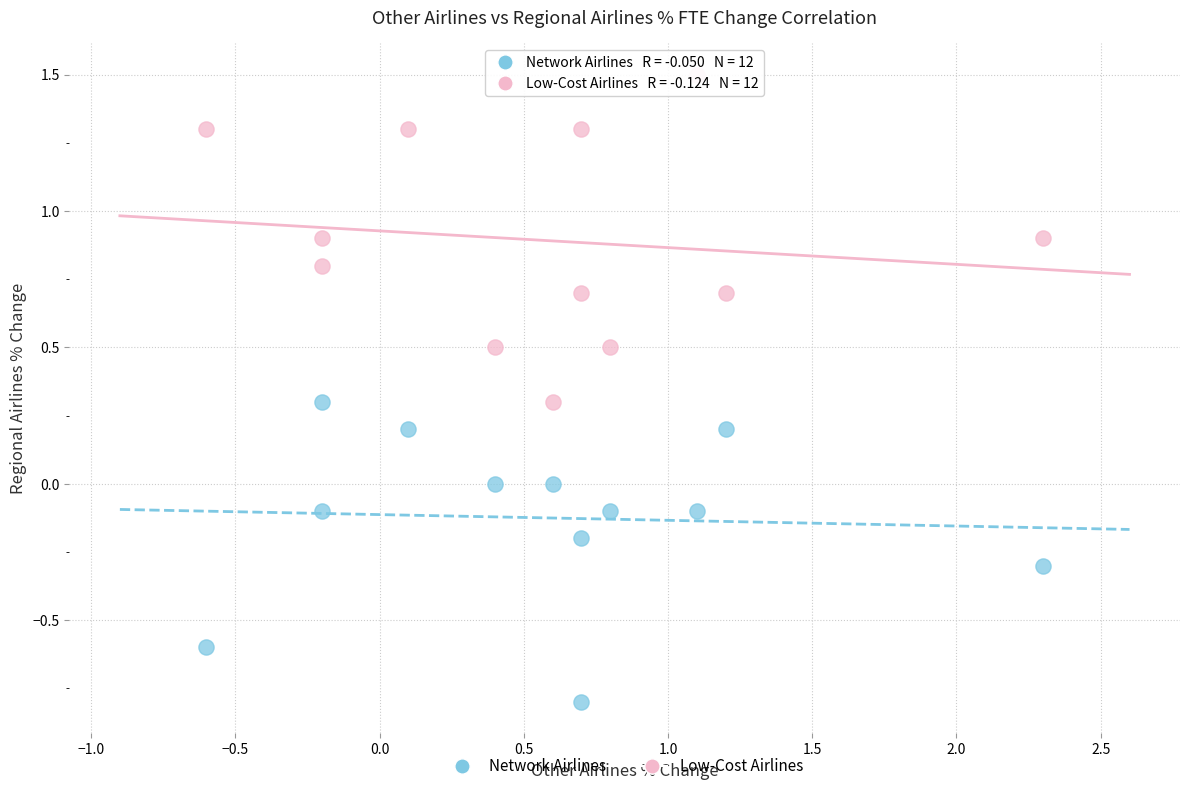

Which series reaches the minimum Y coordinate?

Network Airlines